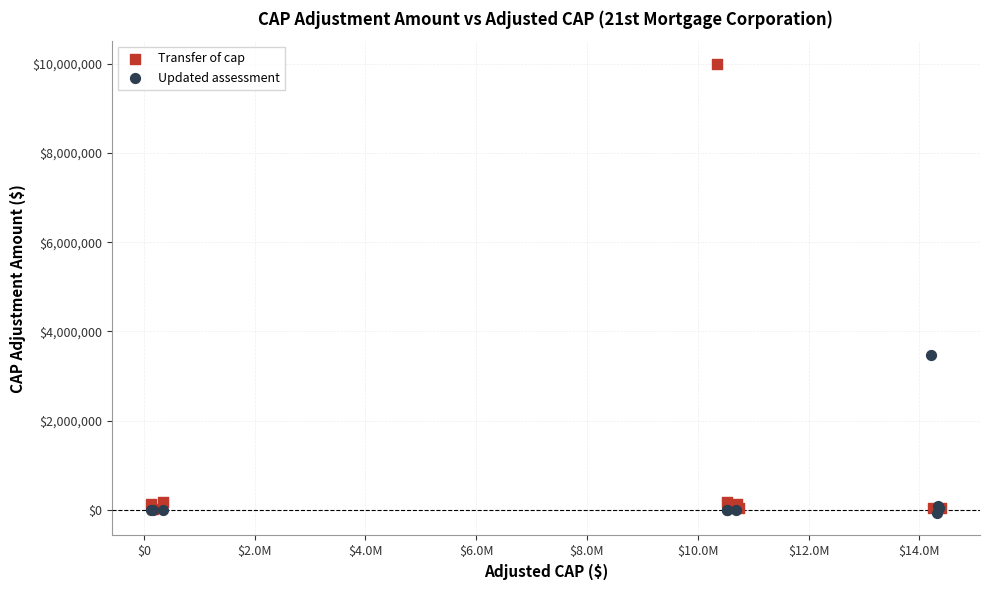

Which series has the largest Y range (max minus min)?

Transfer of cap